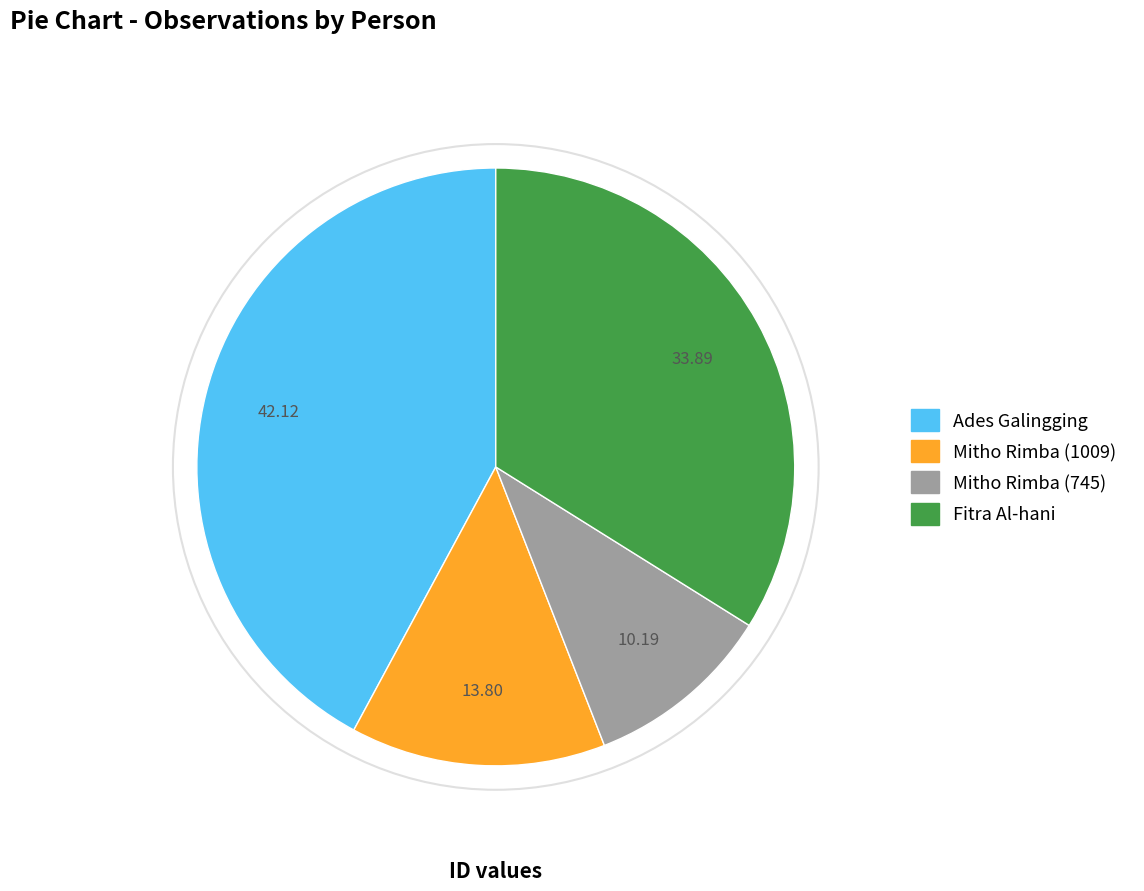

Does any single category account for the majority?

No